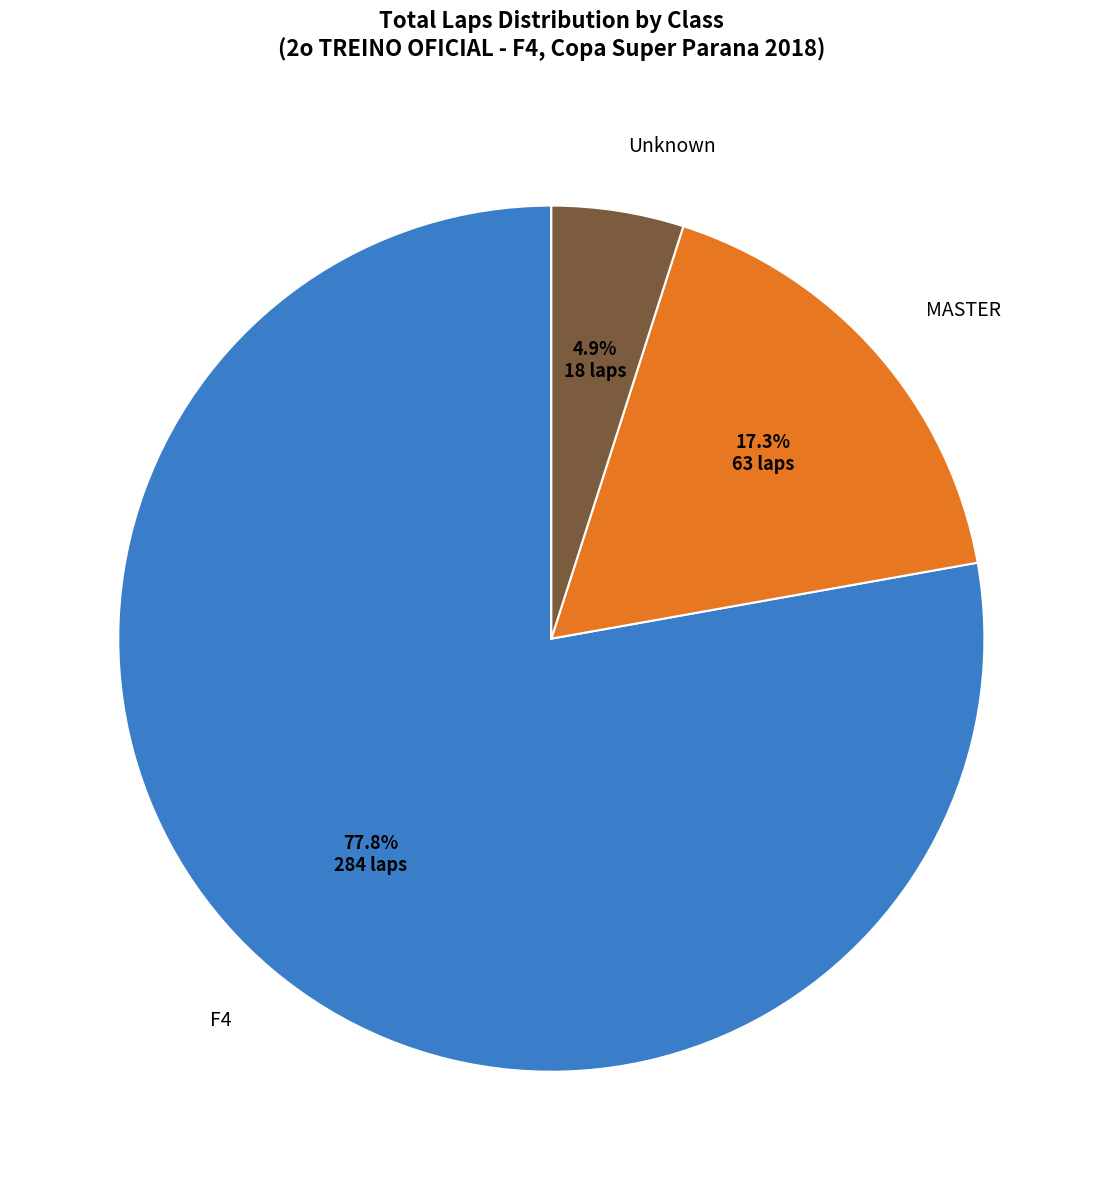

Which slice is the largest?

F4